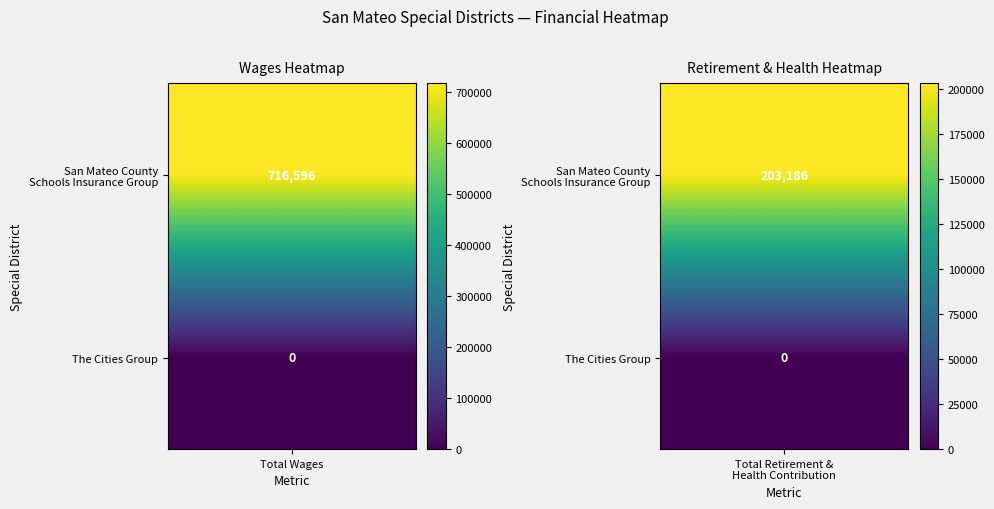

What is the sum of all San Mateo County Schools Insurance Group values?

919782